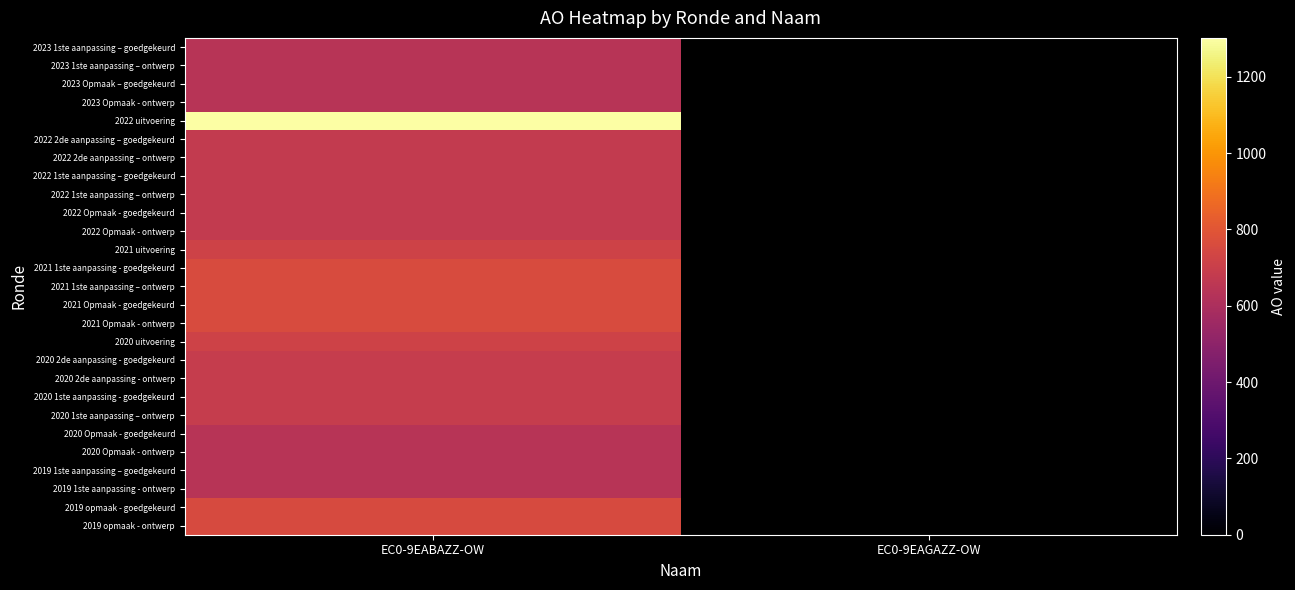

Rank the series by their maximum value, from lowest to highest.

2023 1ste aanpassing – goedgekeurd, 2023 1ste aanpassing – ontwerp, 2023 Opmaak – goedgekeurd, 2023 Opmaak - ontwerp, 2020 Opmaak - goedgekeurd, 2020 Opmaak - ontwerp, 2019 1ste aanpassing – goedgekeurd, 2019 1ste aanpassing - ontwerp, 2022 2de aanpassing – goedgekeurd, 2022 2de aanpassing – ontwerp, 2022 1ste aanpassing – goedgekeurd, 2022 1ste aanpassing – ontwerp, 2022 Opmaak - goedgekeurd, 2022 Opmaak - ontwerp, 2020 2de aanpassing - goedgekeurd, 2020 2de aanpassing - ontwerp, 2020 1ste aanpassing - goedgekeurd, 2020 1ste aanpassing – ontwerp, 2020 uitvoering, 2021 uitvoering, 2019 opmaak - goedgekeurd, 2019 opmaak - ontwerp, 2021 1ste aanpassing - goedgekeurd, 2021 1ste aanpassing – ontwerp, 2021 Opmaak - goedgekeurd, 2021 Opmaak - ontwerp, 2022 uitvoering